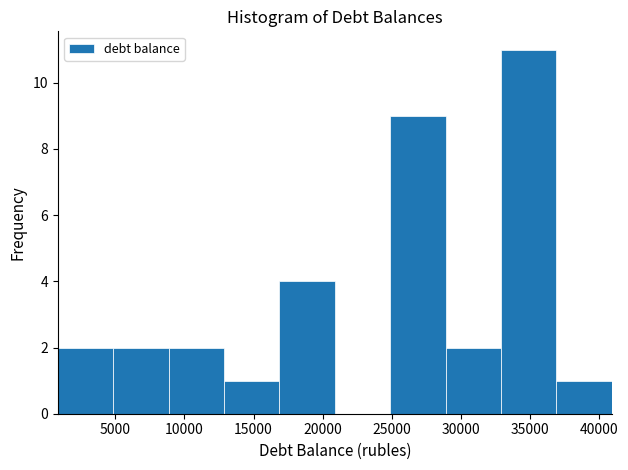

Reading left to right, transcribe this chart: for each bar, give the range it covers on the x-axis and its height. Neither the bar edges nor the heights are printed on the chart, so give them approximately, as read against the axes.

1000 to 5000: 2
5000 to 9000: 2
9000 to 13000: 2
13000 to 17000: 1
17000 to 21000: 4
21000 to 25000: 0
25000 to 29000: 9
29000 to 33000: 2
33000 to 37000: 11
37000 to 41000: 1